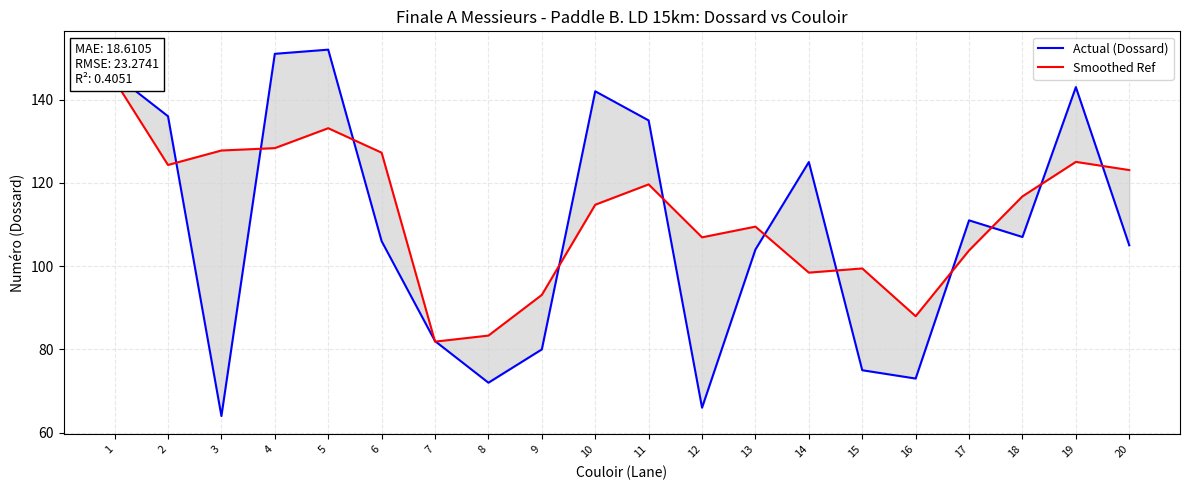

List the series in order of their peak value, lowest first.

Smoothed Ref, Actual (Dossard)